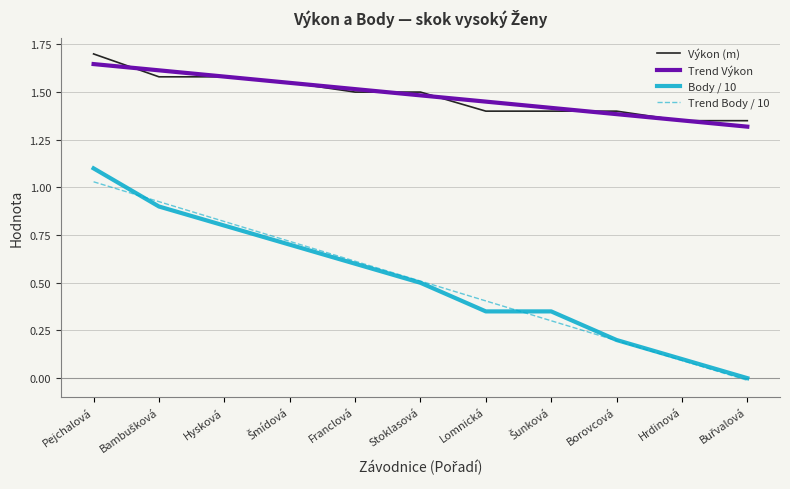

The Trend Body / 10 series shows 0.6 at Franclová. True or false?

True